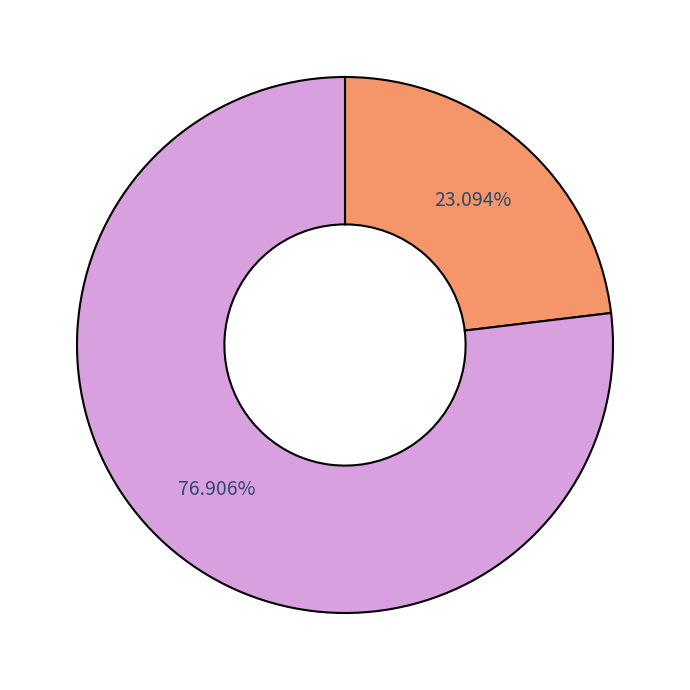

Is there any slice that represents more than half of the pie?

Yes